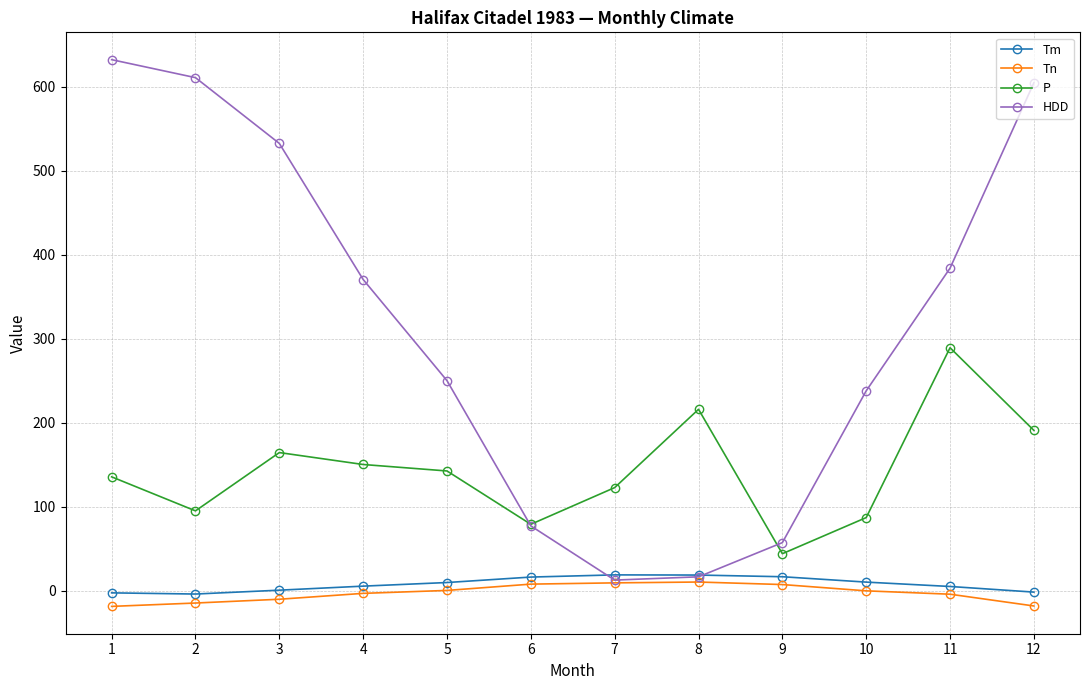

How many data points does each series have?

12